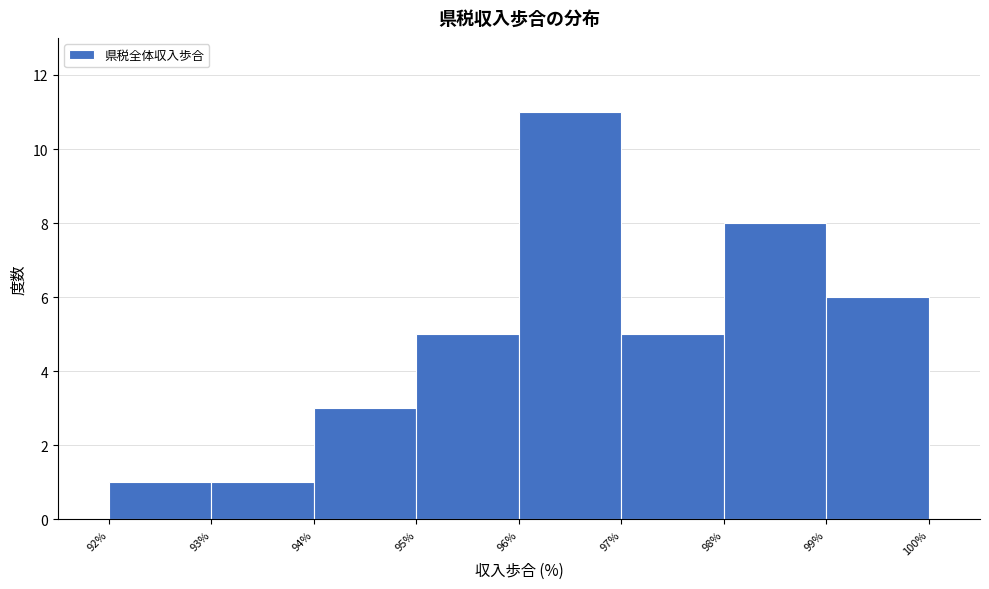

Reading left to right, list every bar in this chart as the range it spans on the x-axis followed by its height. The values are not printed on the chart, so give them approximately, as read against the axis.

92% to 93%: 1
93% to 94%: 1
94% to 95%: 3
95% to 96%: 5
96% to 97%: 11
97% to 98%: 5
98% to 99%: 8
99% to 100%: 6